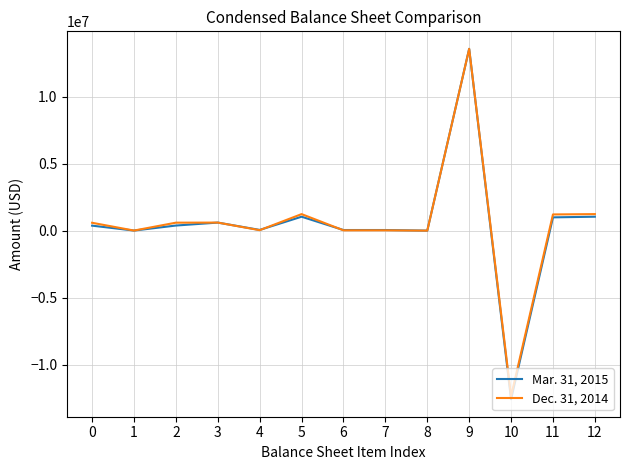

Is the value of Dec. 31, 2014 at 11 greater than the value of Mar. 31, 2015 at 8?

Yes